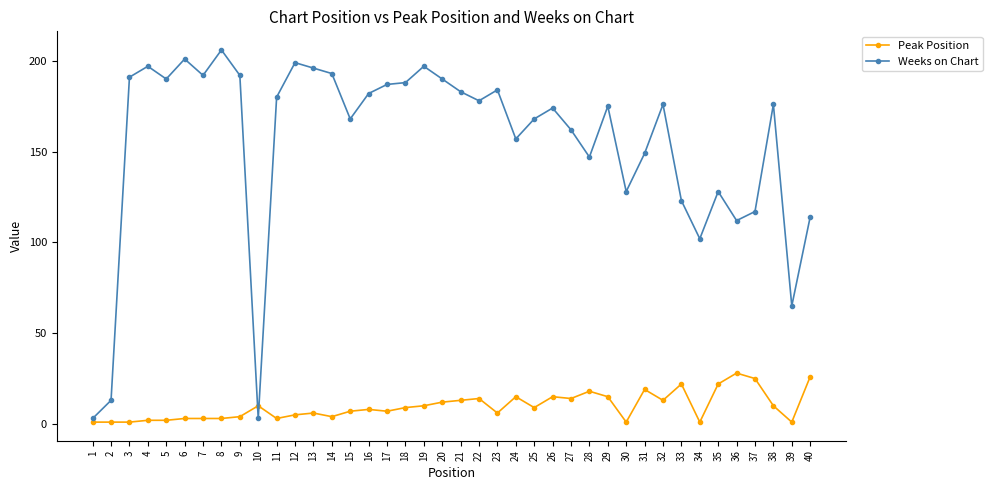

Reading left to right, list all the values displayed in this chart.

Peak Position: 1=1	2=1	3=1	4=2	5=2	6=3	7=3	8=3	9=4	10=10	11=3	12=5	13=6	14=4	15=7	16=8	17=7	18=9	19=10	20=12	21=13	22=14	23=6	24=15	25=9	26=15	27=14	28=18	29=15	30=1	31=19	32=13	33=22	34=1	35=22	36=28	37=25	38=10	39=1	40=26
Weeks on Chart: 1=3	2=13	3=191	4=197	5=190	6=201	7=192	8=206	9=192	10=3	11=180	12=199	13=196	14=193	15=168	16=182	17=187	18=188	19=197	20=190	21=183	22=178	23=184	24=157	25=168	26=174	27=162	28=147	29=175	30=128	31=149	32=176	33=123	34=102	35=128	36=112	37=117	38=176	39=65	40=114